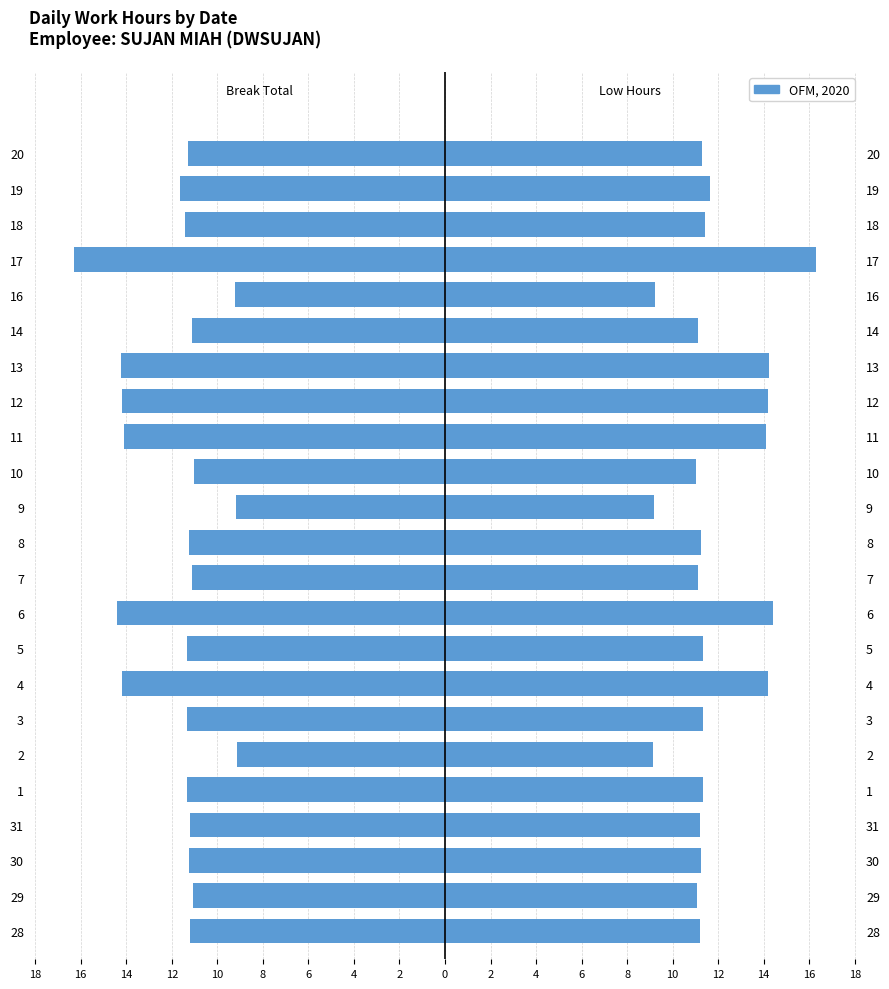

Between 31 and 9, which series saw the biggest shift?

Low (hours) - Left